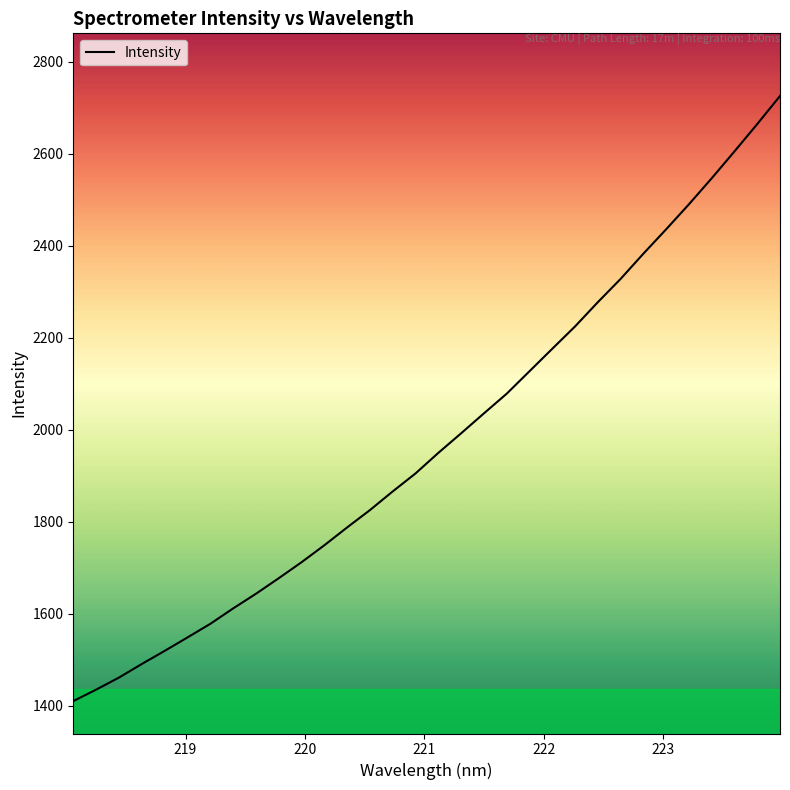

What is the difference between the maximum and second lowest values?

1291.4